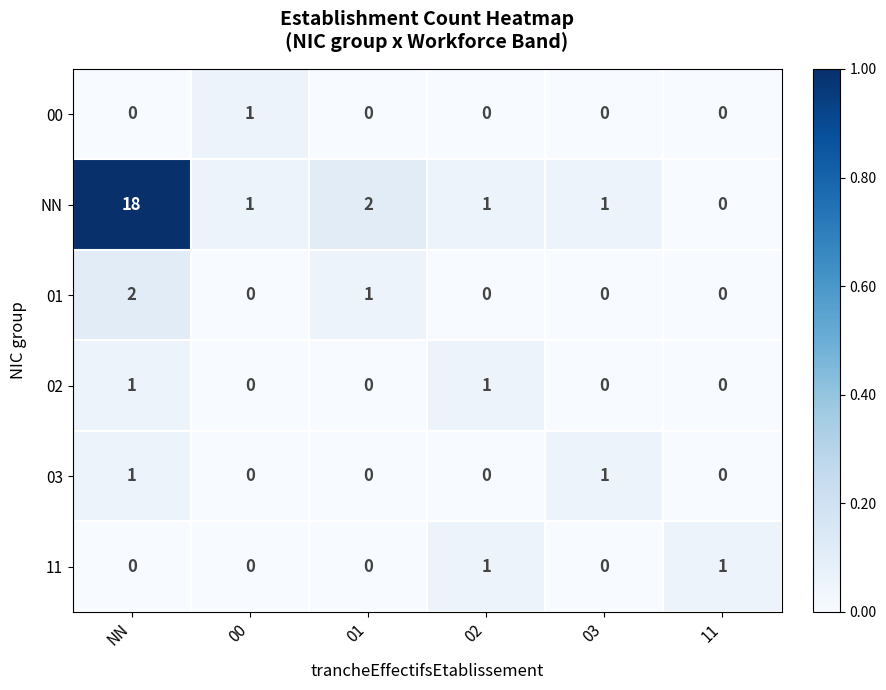

What is the approximate value of NN at NN?

18